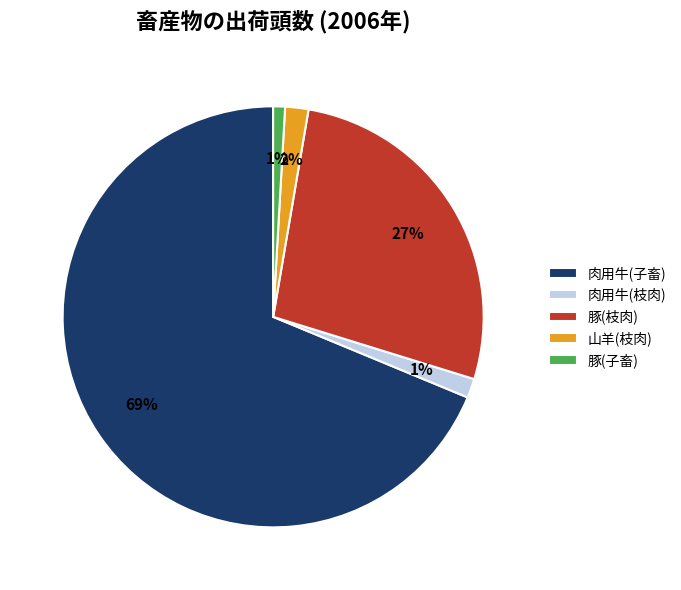

How many slices are in this pie chart?

5